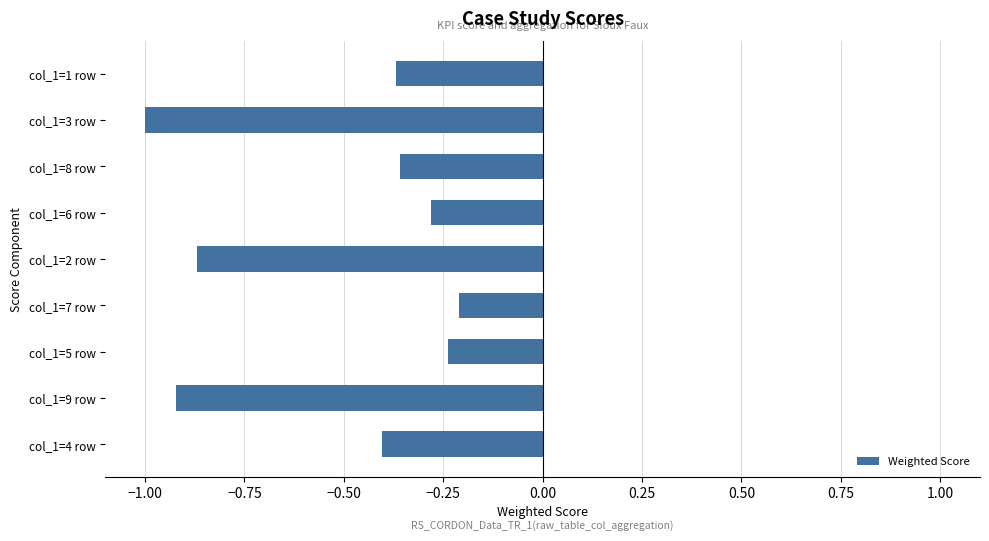

True or false: the data shows -0.4 at col_1=8 row.

True